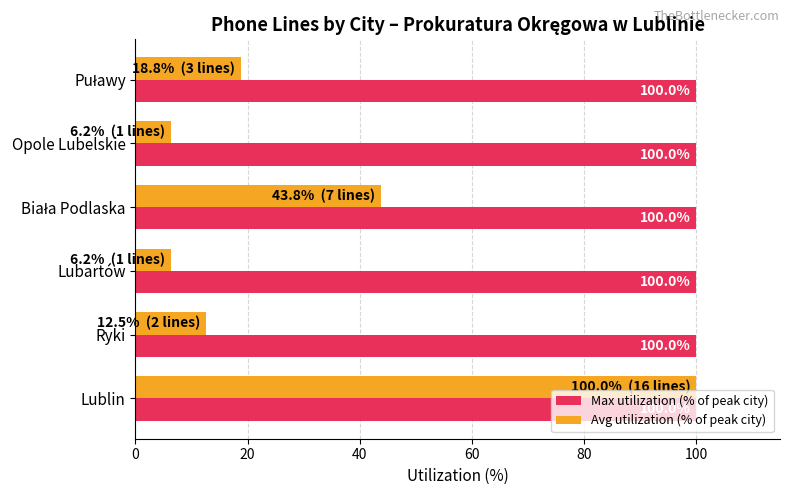

What is the sum of all Avg utilization (% of peak city) values?

187.5